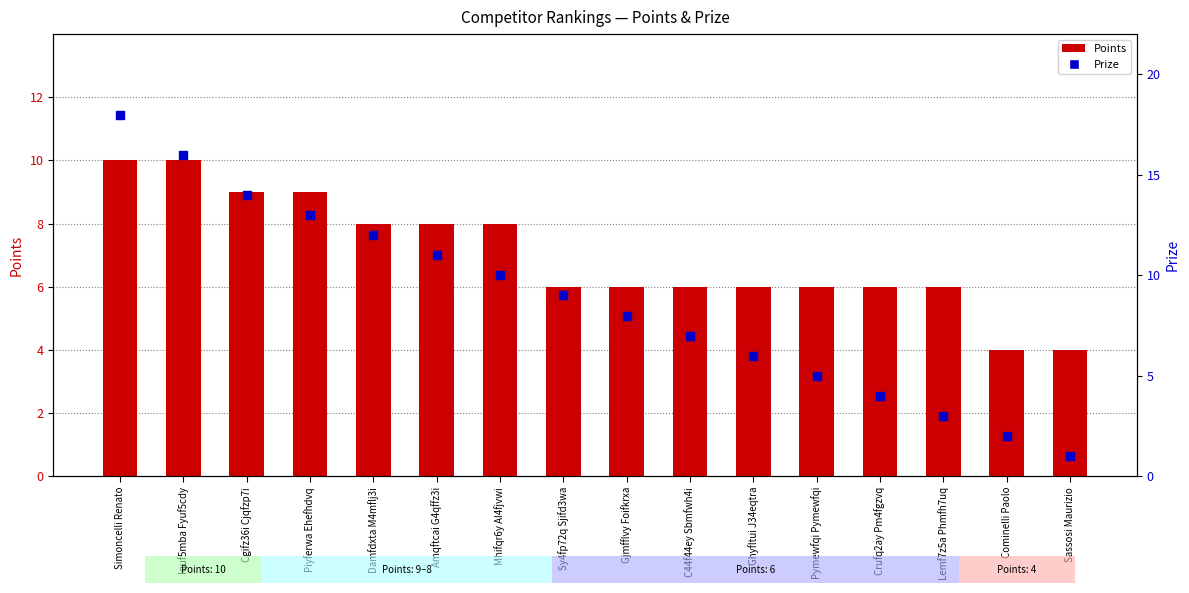

Which series contains the lowest Y value?

Prize